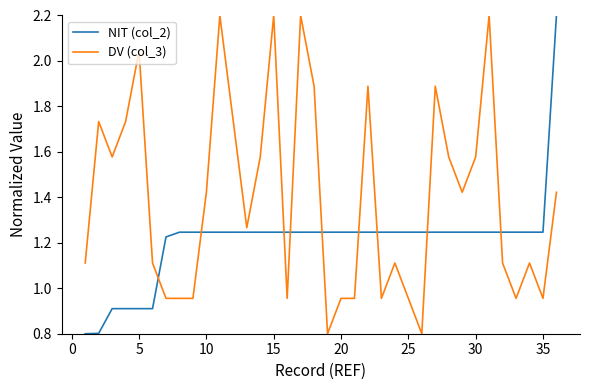

Which series has the largest total across all categories?

DV (col_3)